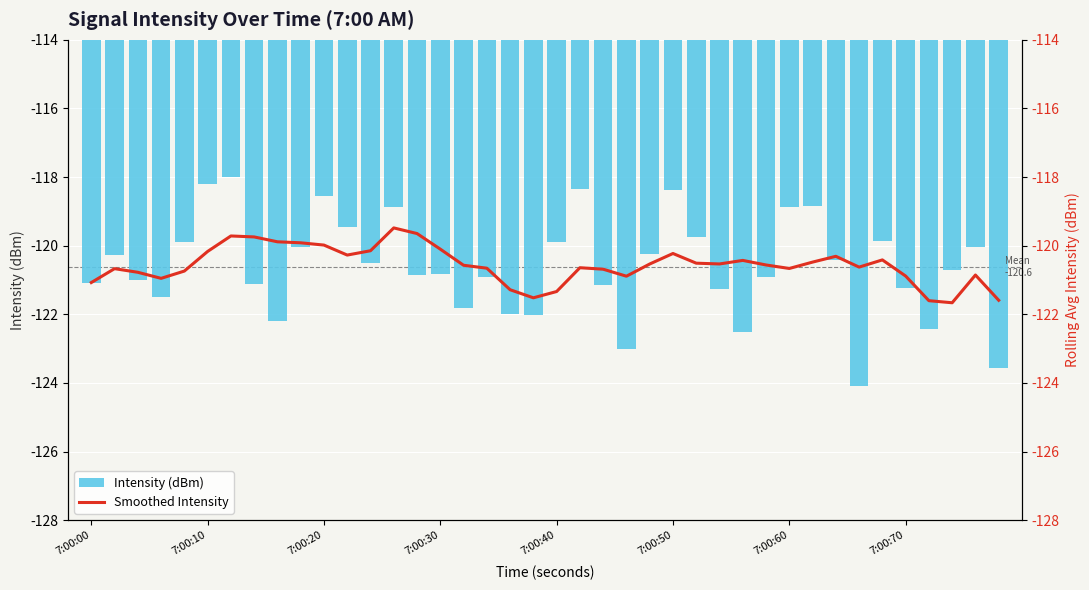

What is the sum of all Intensity (dBm) values?

-4824.6